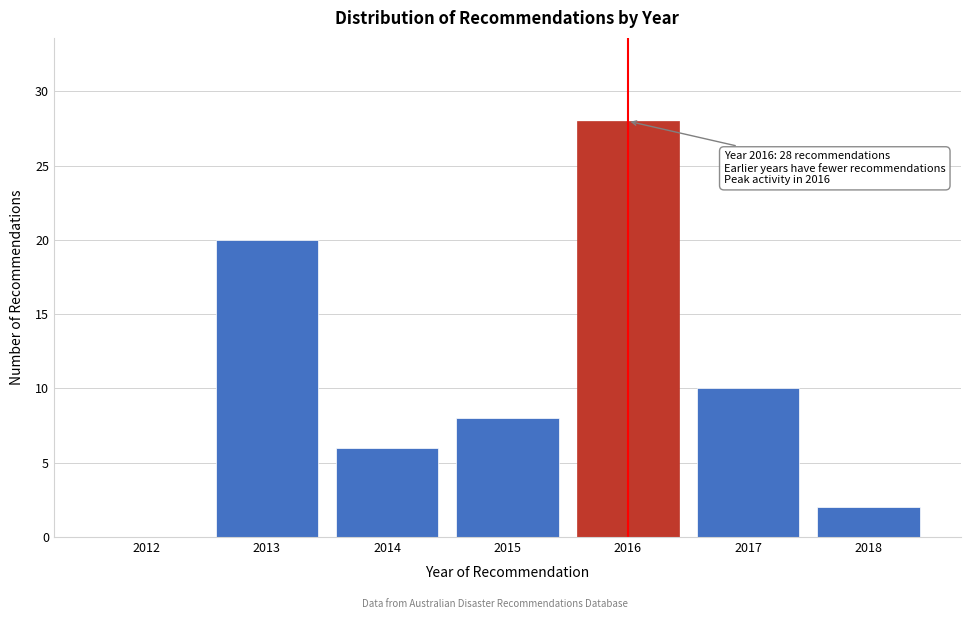

Reading left to right, list all the values displayed in this chart.

2012=0	2013=20	2014=6	2015=8	2016=28	2017=10	2018=2